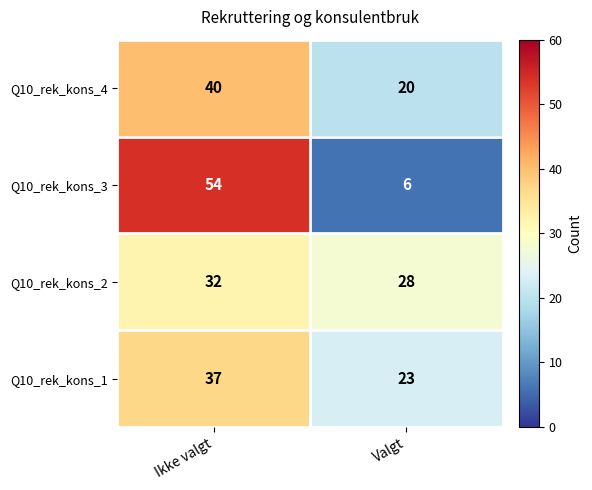

What is the difference between the maximum and minimum values in the Q10_rek_kons_3 series?

48